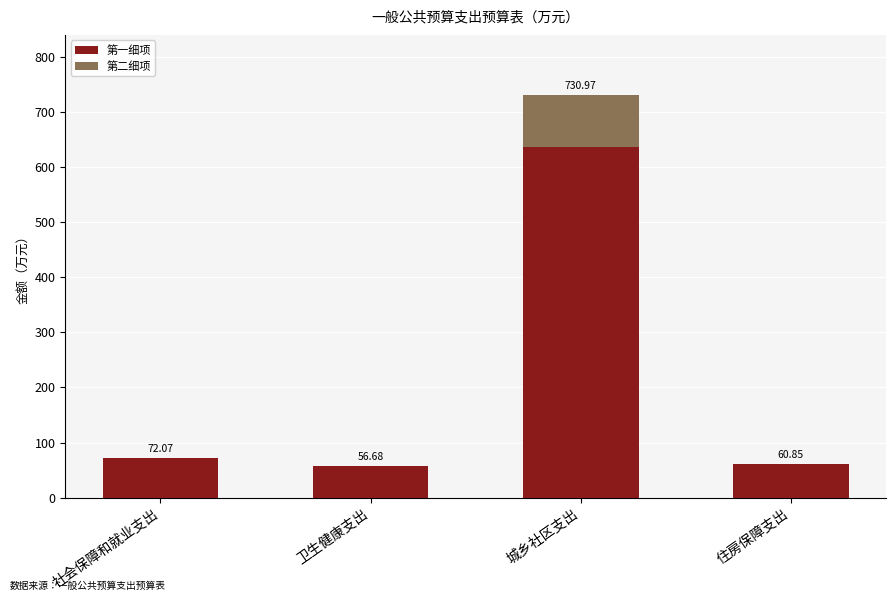

At which category is the sum across all series the highest?

城乡社区支出